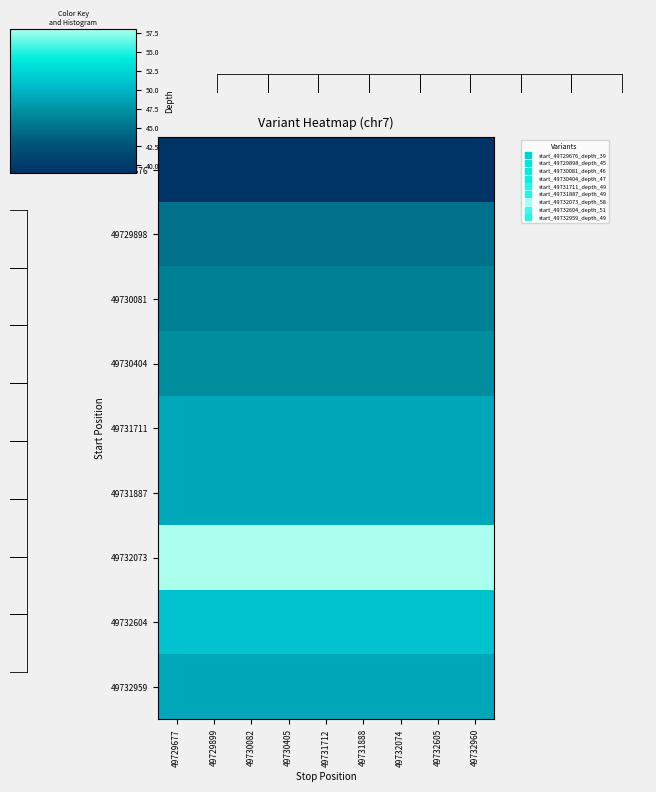

Which series has the largest range (max minus min)?

49729676